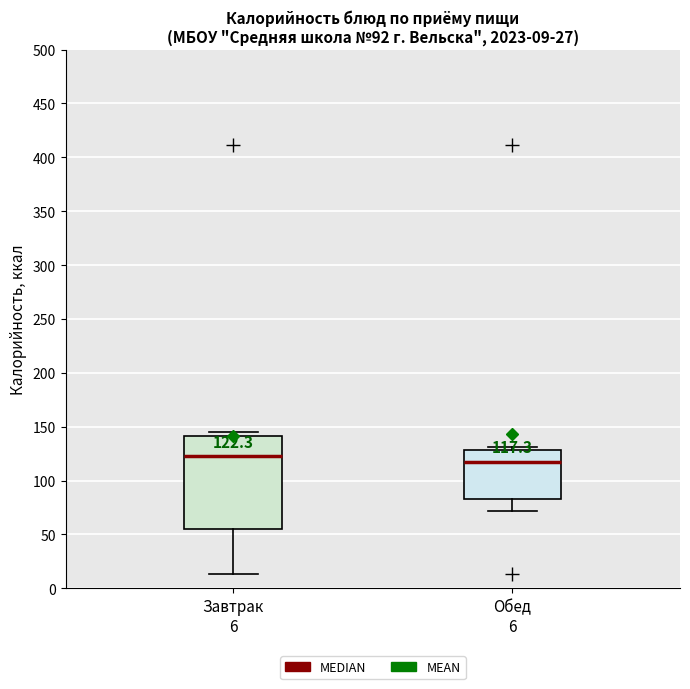

Which box is the tallest, from its lower edge to its upper edge?

Завтрак 6